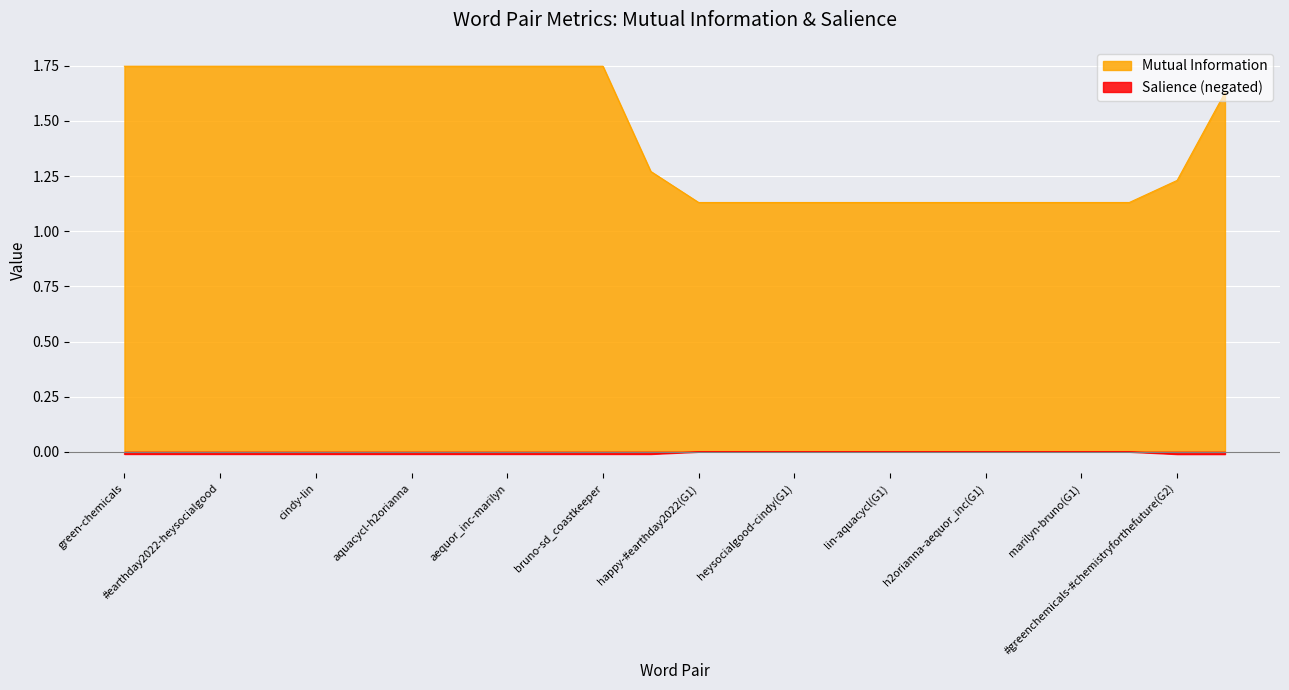

Rank the series at heysocialgood-cindy(G1) from highest to lowest value.

Mutual Information, Salience (negated)